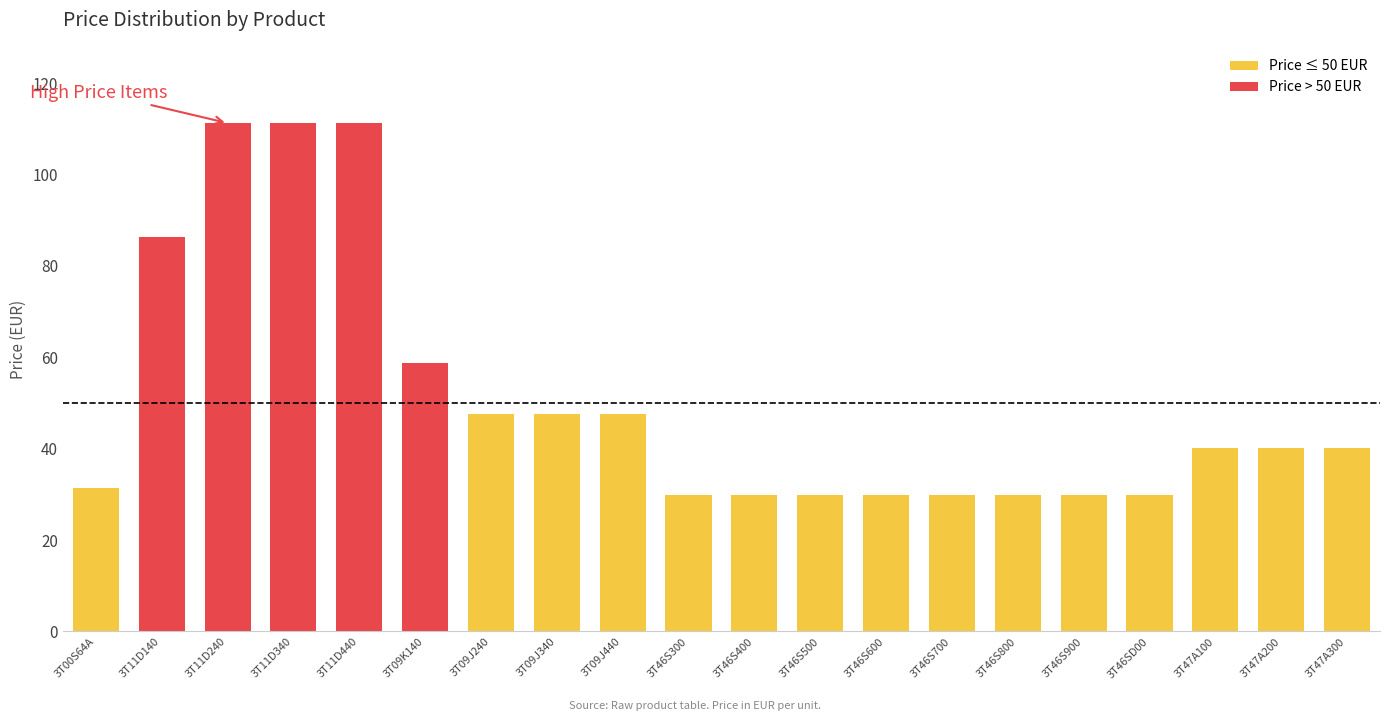

What is the minimum value shown in the chart?

29.8